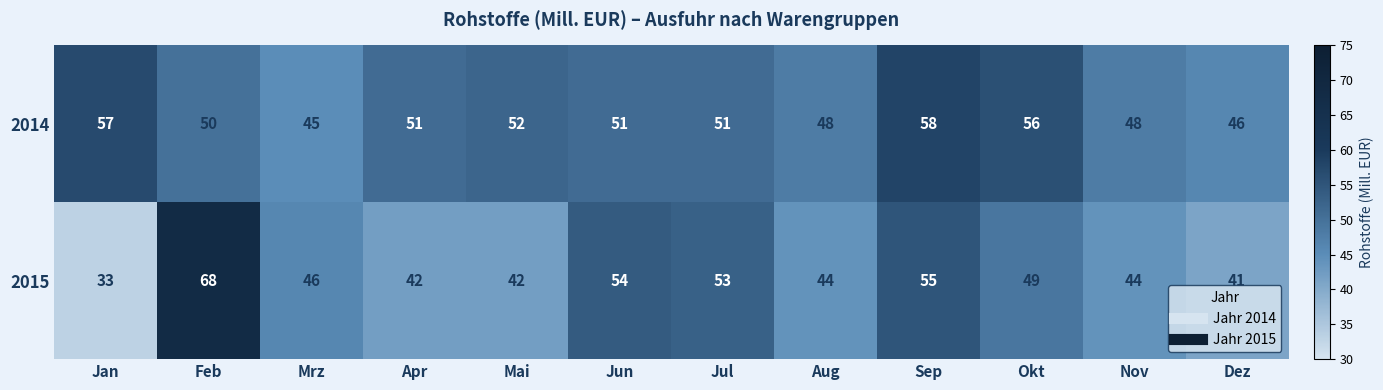

What is the difference between the maximum and second lowest values in the 2014 series?

12